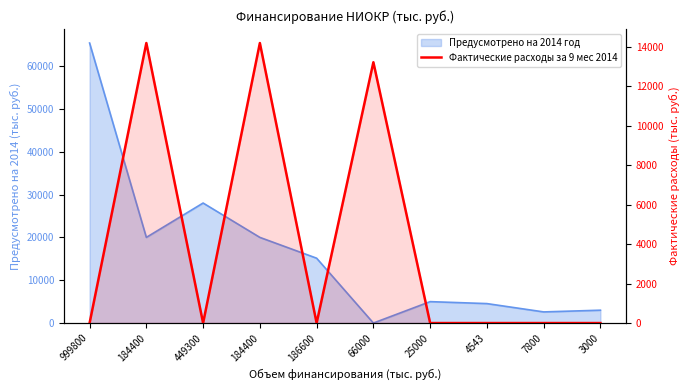

List the labels in order of value, smallest first.

999800, 449300, 186600, 25000, 4543, 7800, 3000, 66000, 184400, 184400